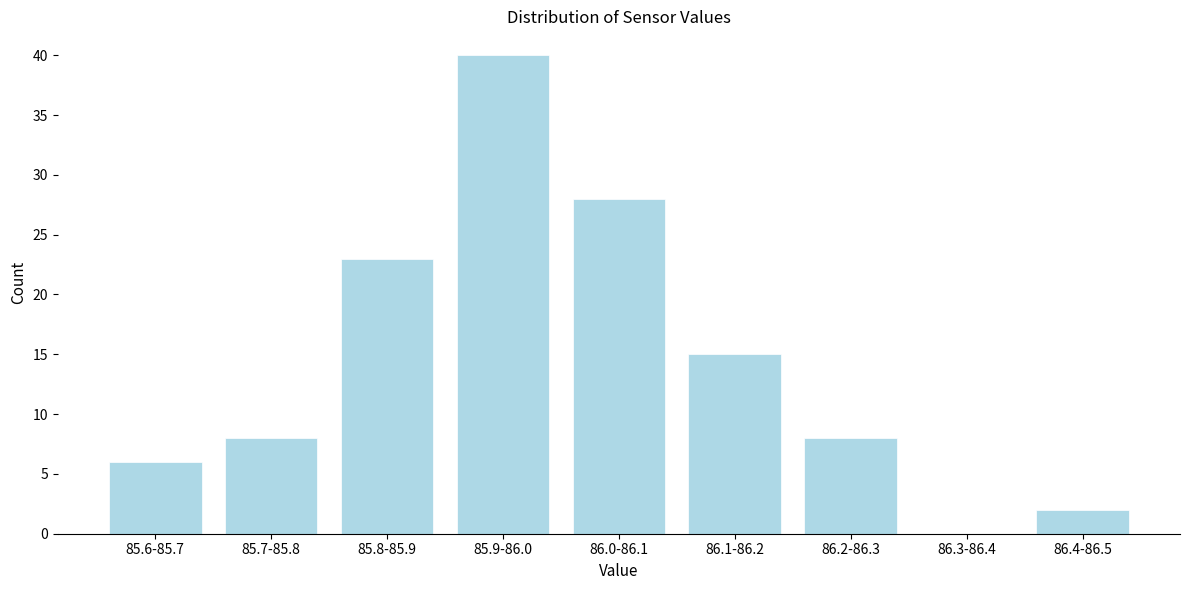

Reading left to right, list all the values displayed in this chart.

85.6-85.7=6	85.7-85.8=8	85.8-85.9=23	85.9-86.0=40	86.0-86.1=28	86.1-86.2=15	86.2-86.3=8	86.3-86.4=0	86.4-86.5=2